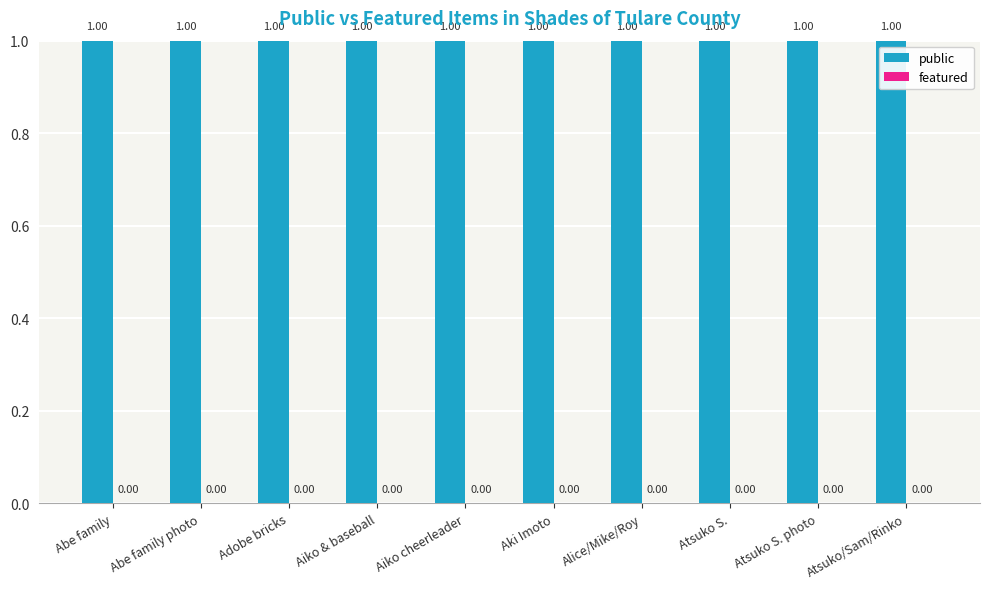

At which label does public reach its peak?

Abe family